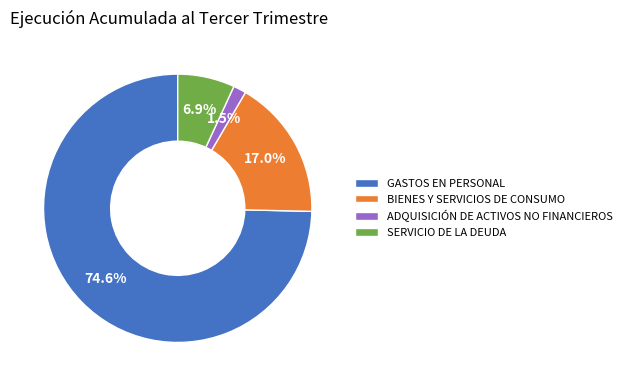

How many slices are in this pie chart?

4